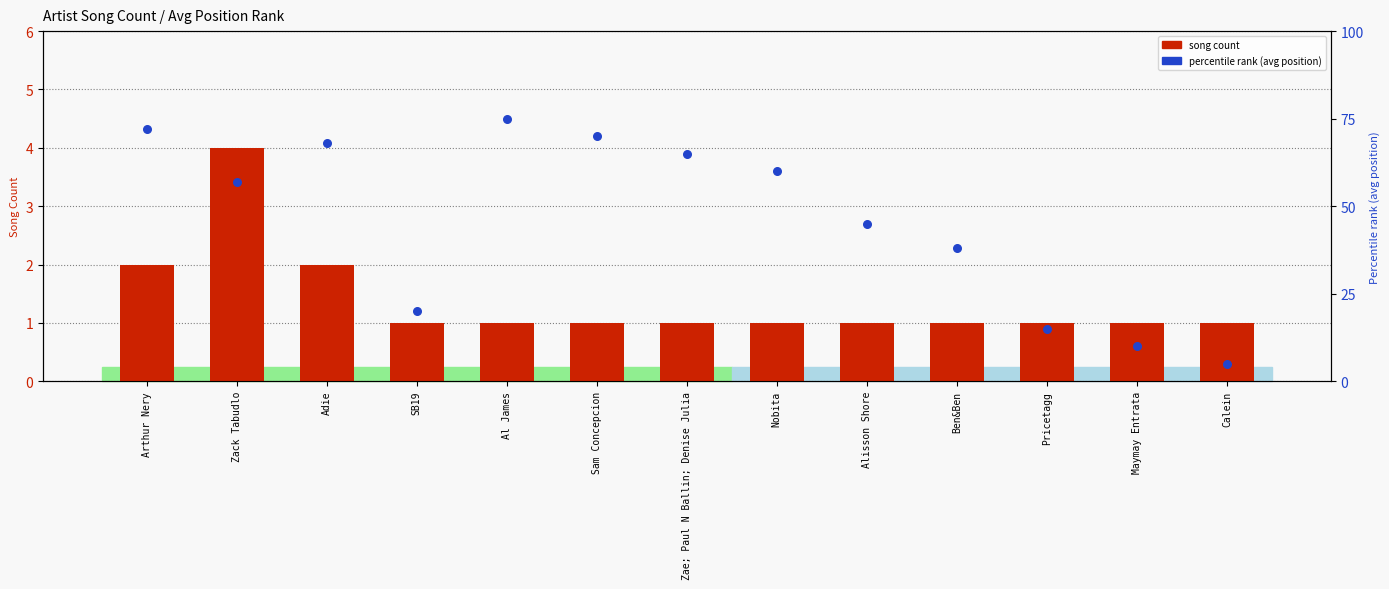

Which series contains the lowest Y value?

song count